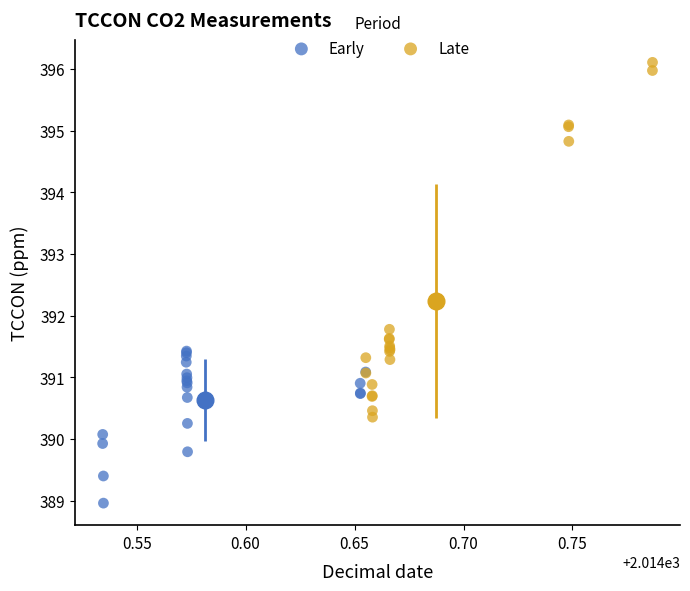

Which series reaches the maximum Y coordinate?

Late